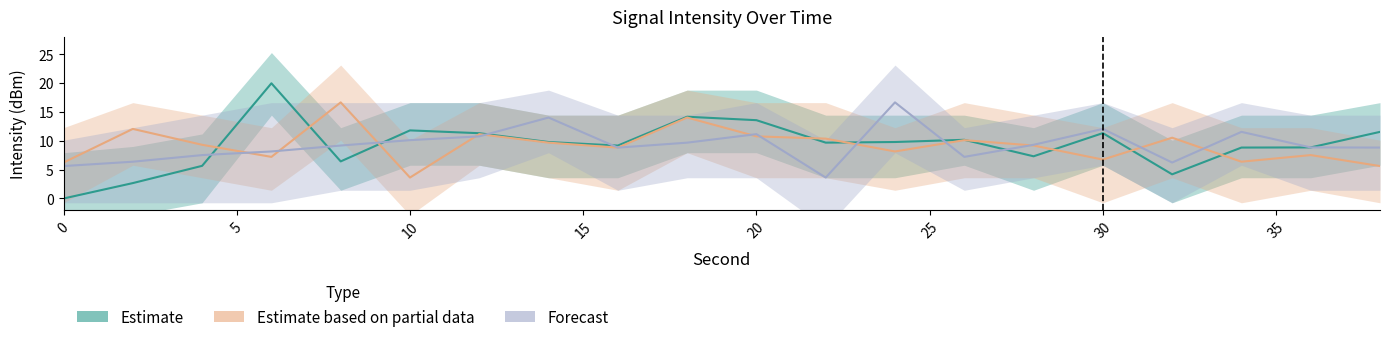

At 35, list the series in order from smallest to largest.

Estimate based on partial data, Estimate, Forecast